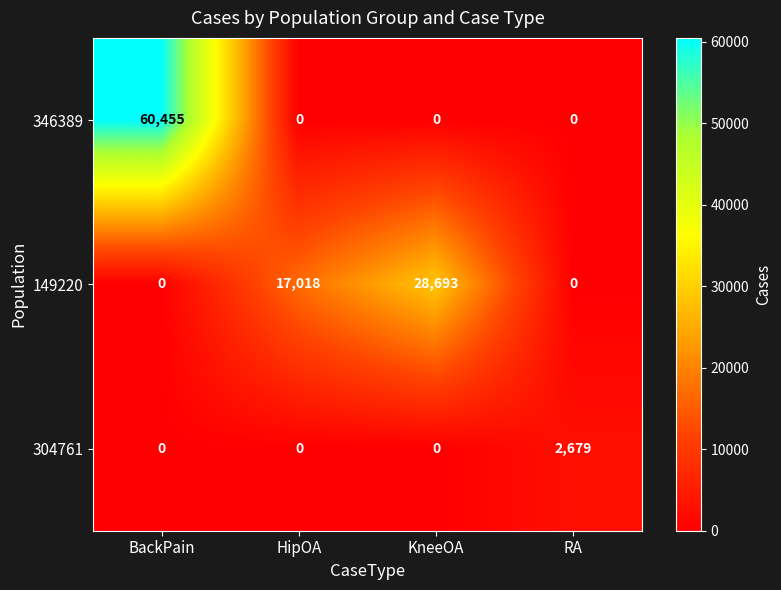

Is it true that 149220 equals 0 at BackPain?

True